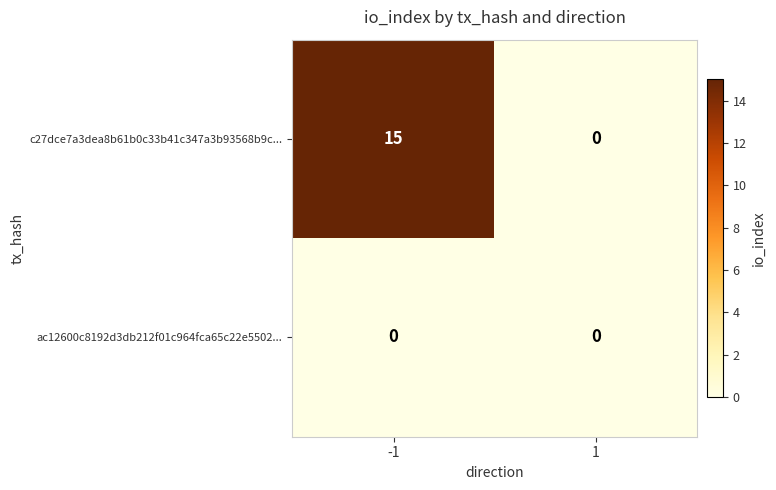

At which category is the sum across all series the highest?

-1